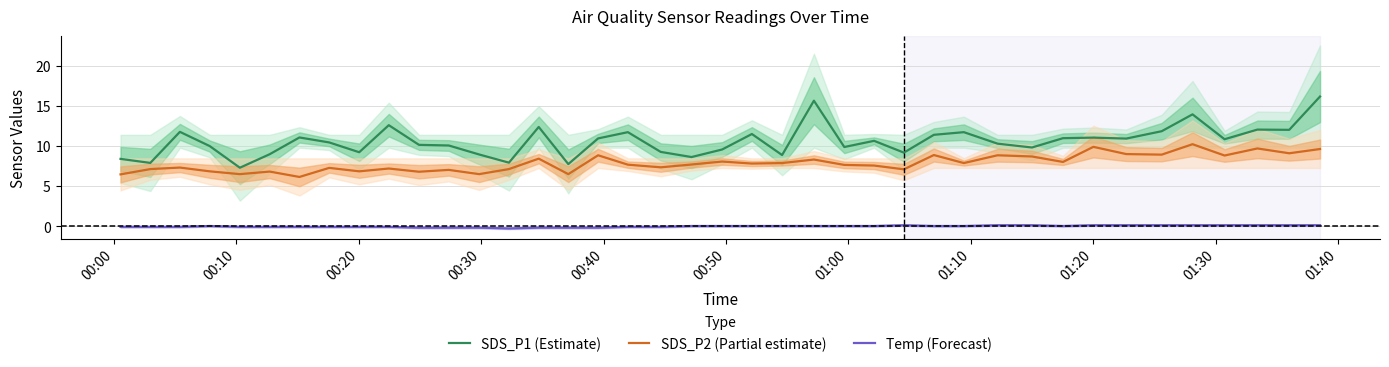

Which series has the largest total across all categories?

SDS_P1 (Estimate)